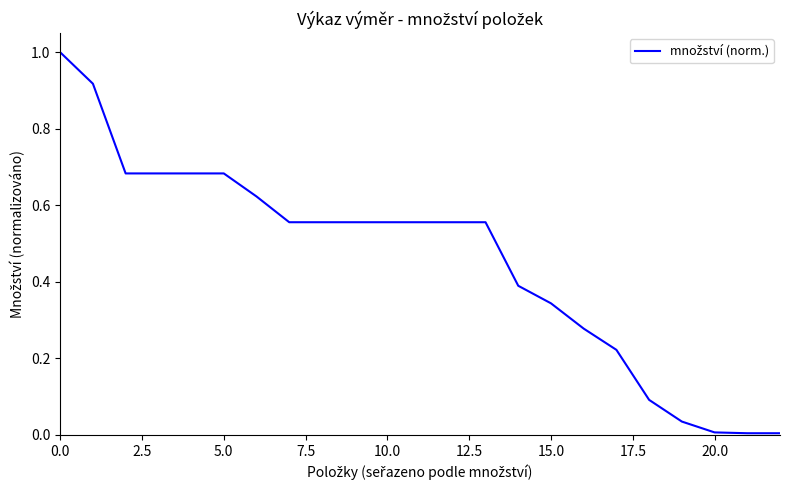

What is the difference between the maximum and minimum values?

1.0